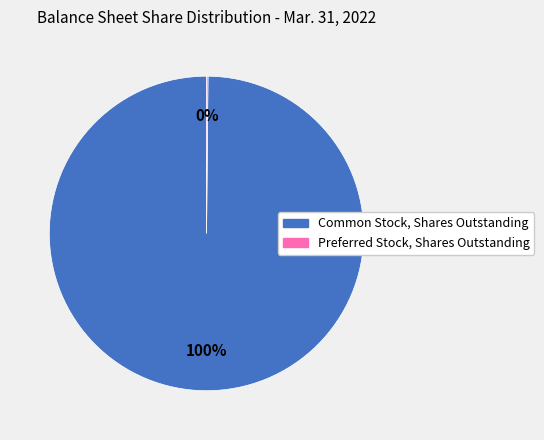

Is it true that Common Stock, Shares Outstanding is 100% of the pie?

True